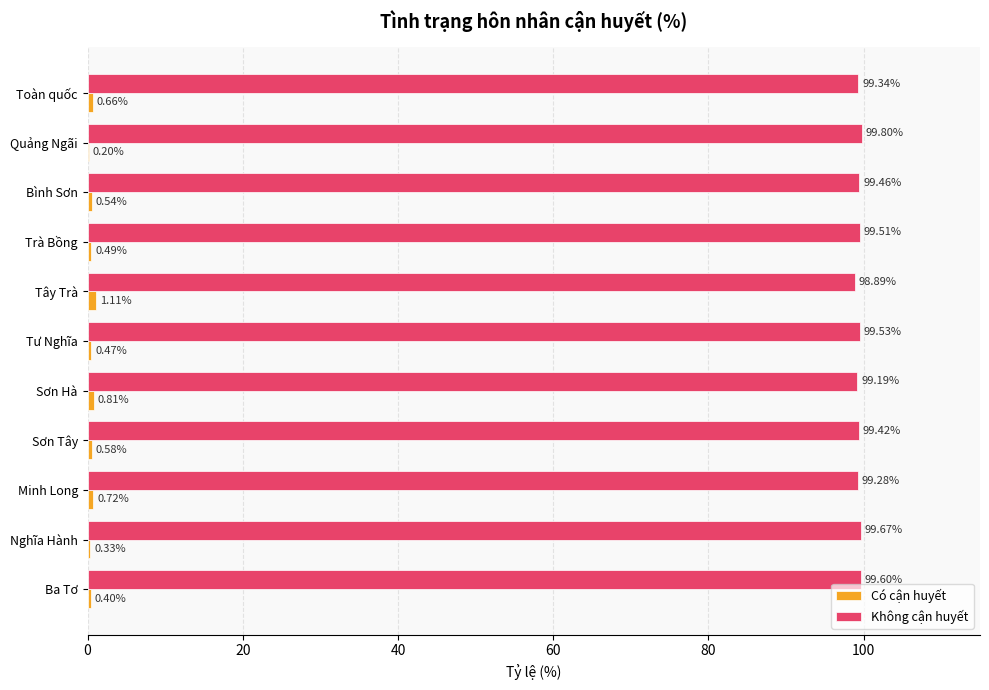

Which category has the highest value across all series?

Quảng Ngãi